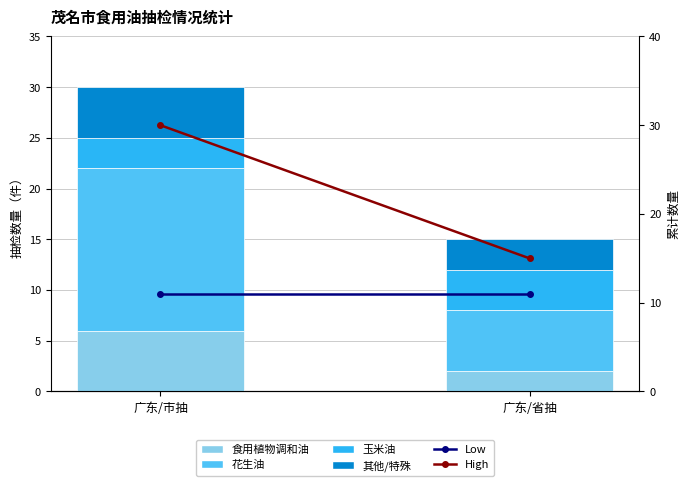

List the labels in order of 花生油 value, smallest first.

广东/省抽, 广东/市抽